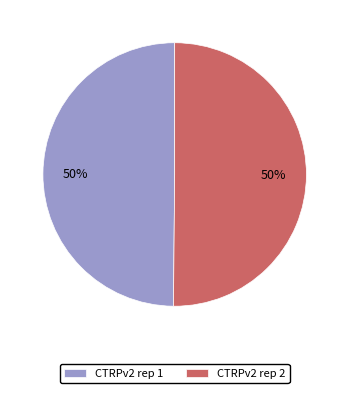

Approximately how many times larger is the value at CTRPv2 rep 2 compared to CTRPv2 rep 1?

1.0